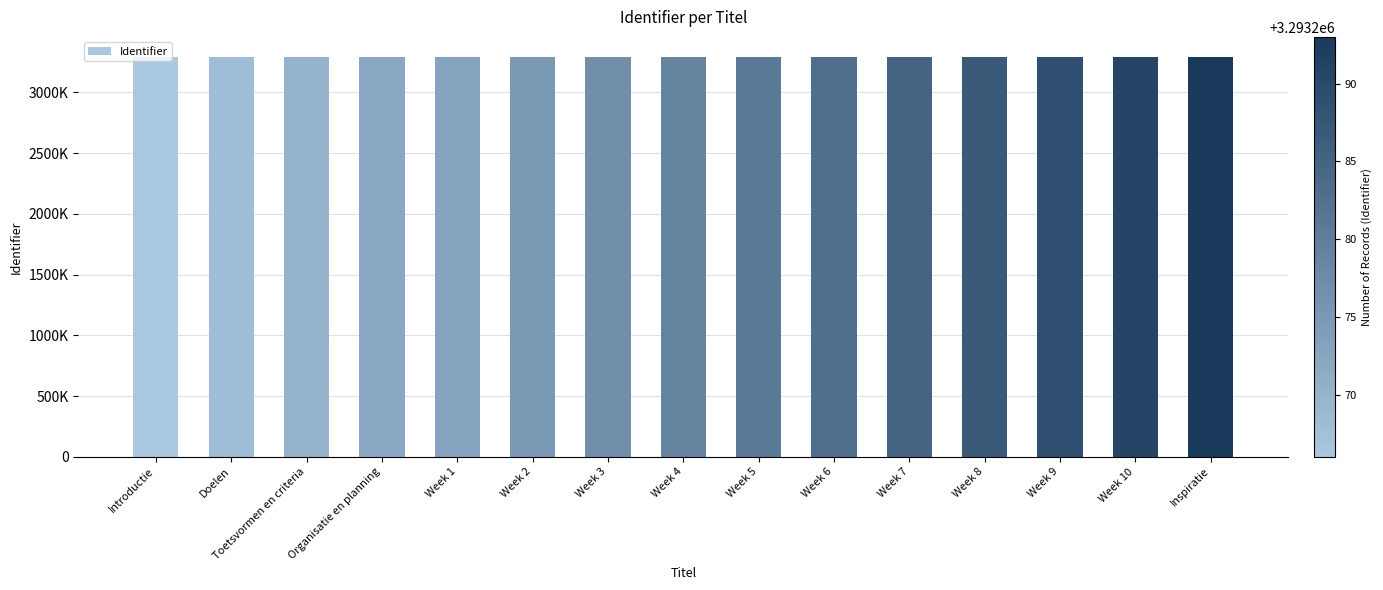

Are the bars horizontal?

No